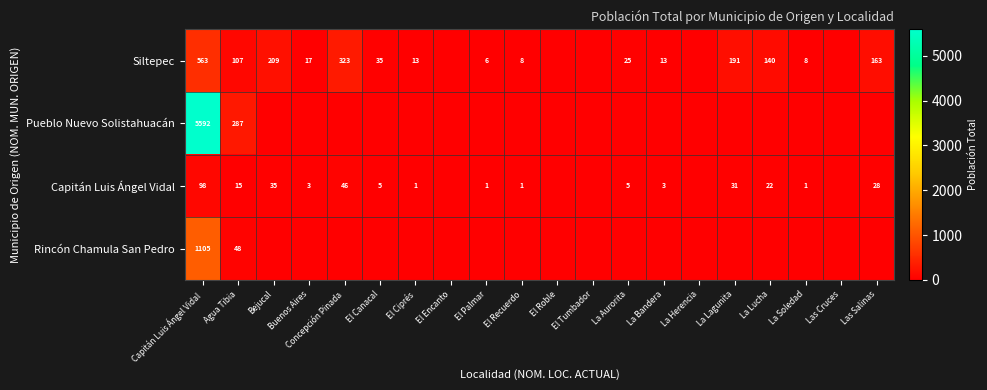

What is the difference between the Capitán Luis Ángel Vidal values at Bejucal and La Lagunita?

4